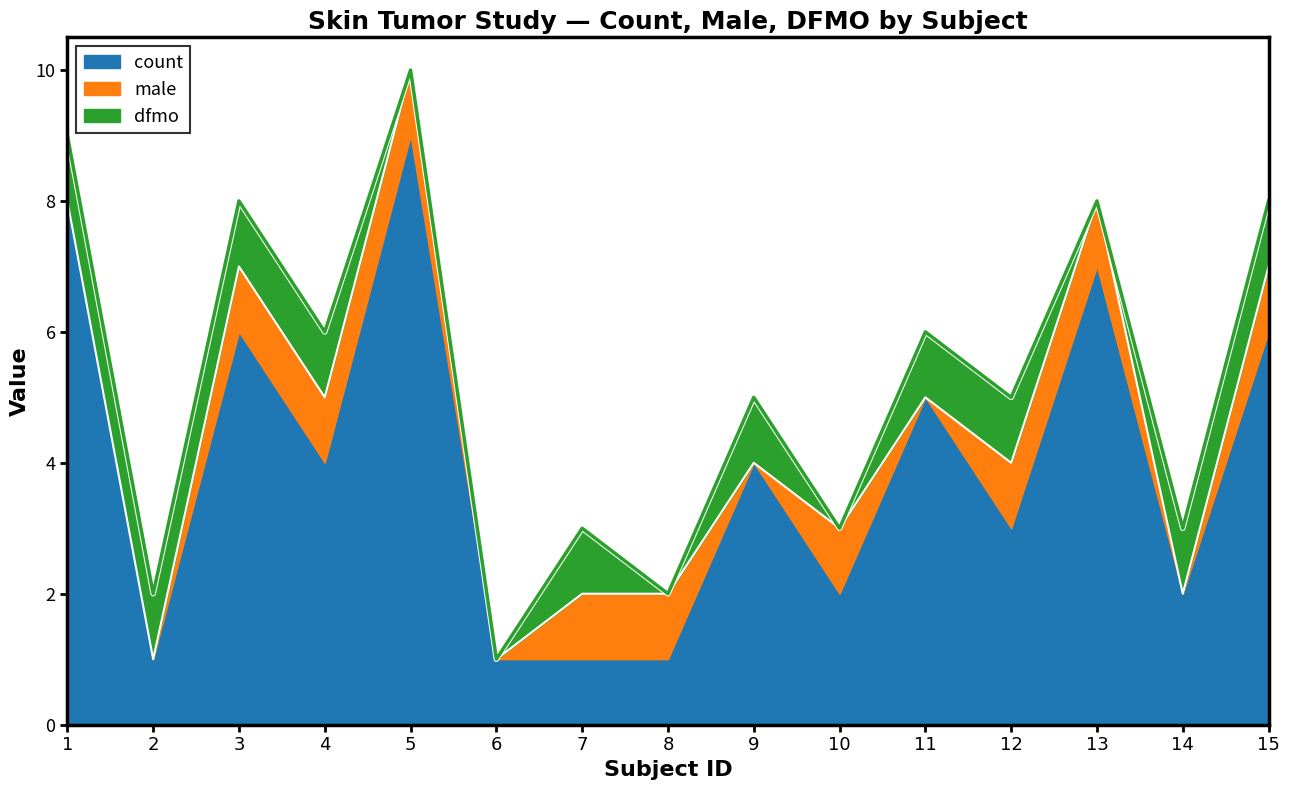

Is the value of count at 6 greater than the value of dfmo at 13?

Yes